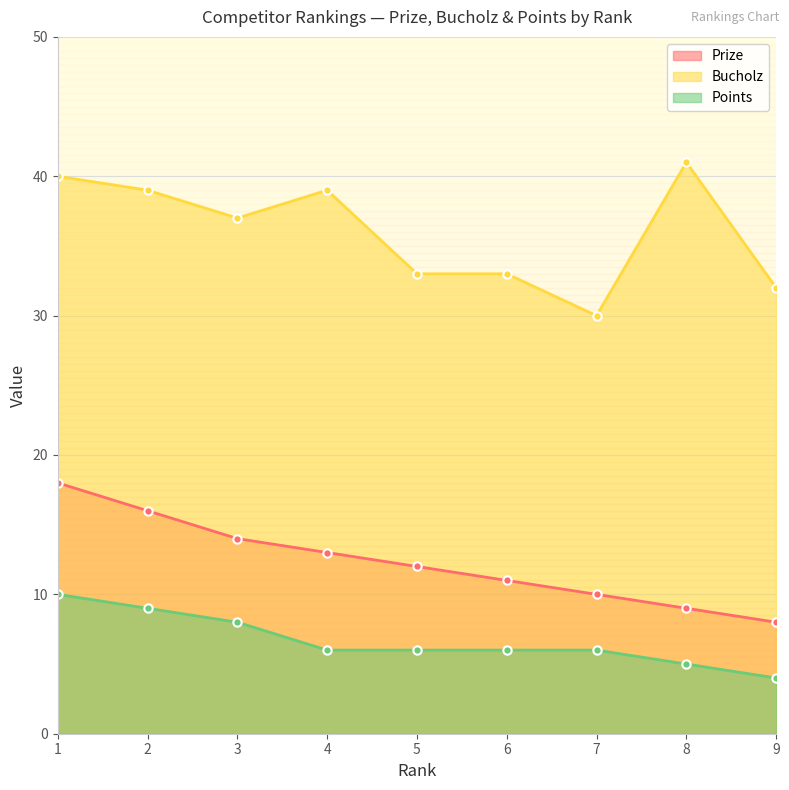

True or false: Prize and Points intersect in this chart.

False